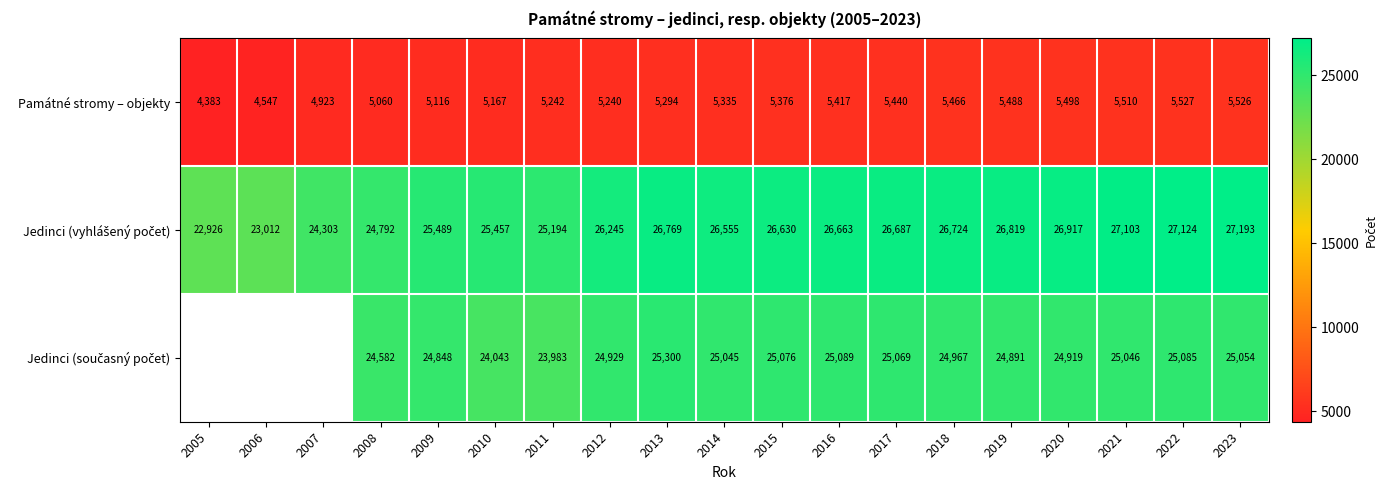

At which label is Památné stromy – objekty closest to 4955?

2007